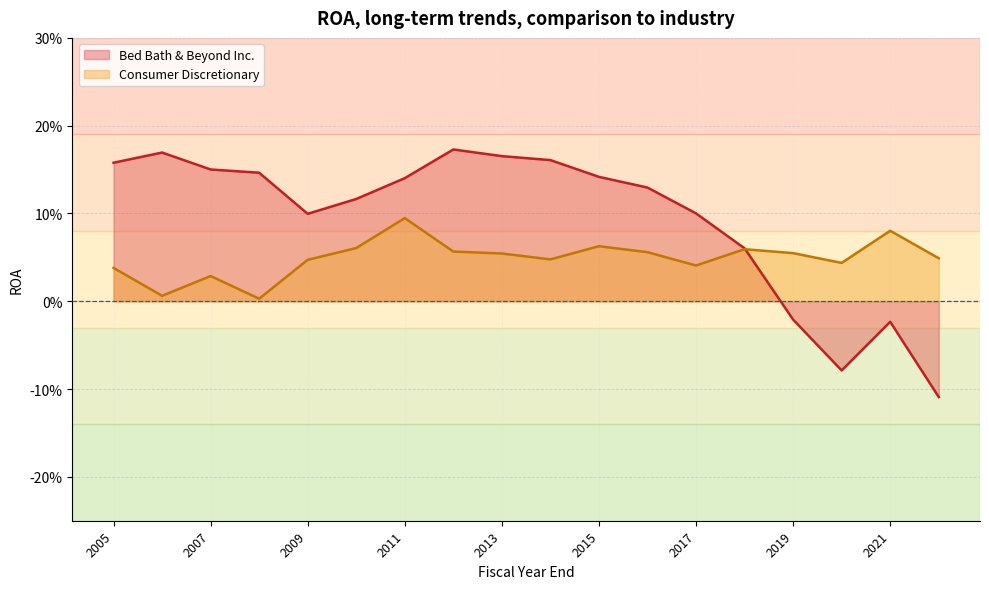

List the labels in order of Bed Bath & Beyond Inc. value, smallest first.

2022-02-26, 2020-02-29, 2021-02-27, 2019-03-02, 2018-03-03, 2009-02-28, 2017-02-25, 2010-02-27, 2016-02-27, 2011-02-26, 2015-02-28, 2008-03-01, 2007-03-03, 2005-02-26, 2014-03-01, 2013-03-02, 2006-02-25, 2012-02-25